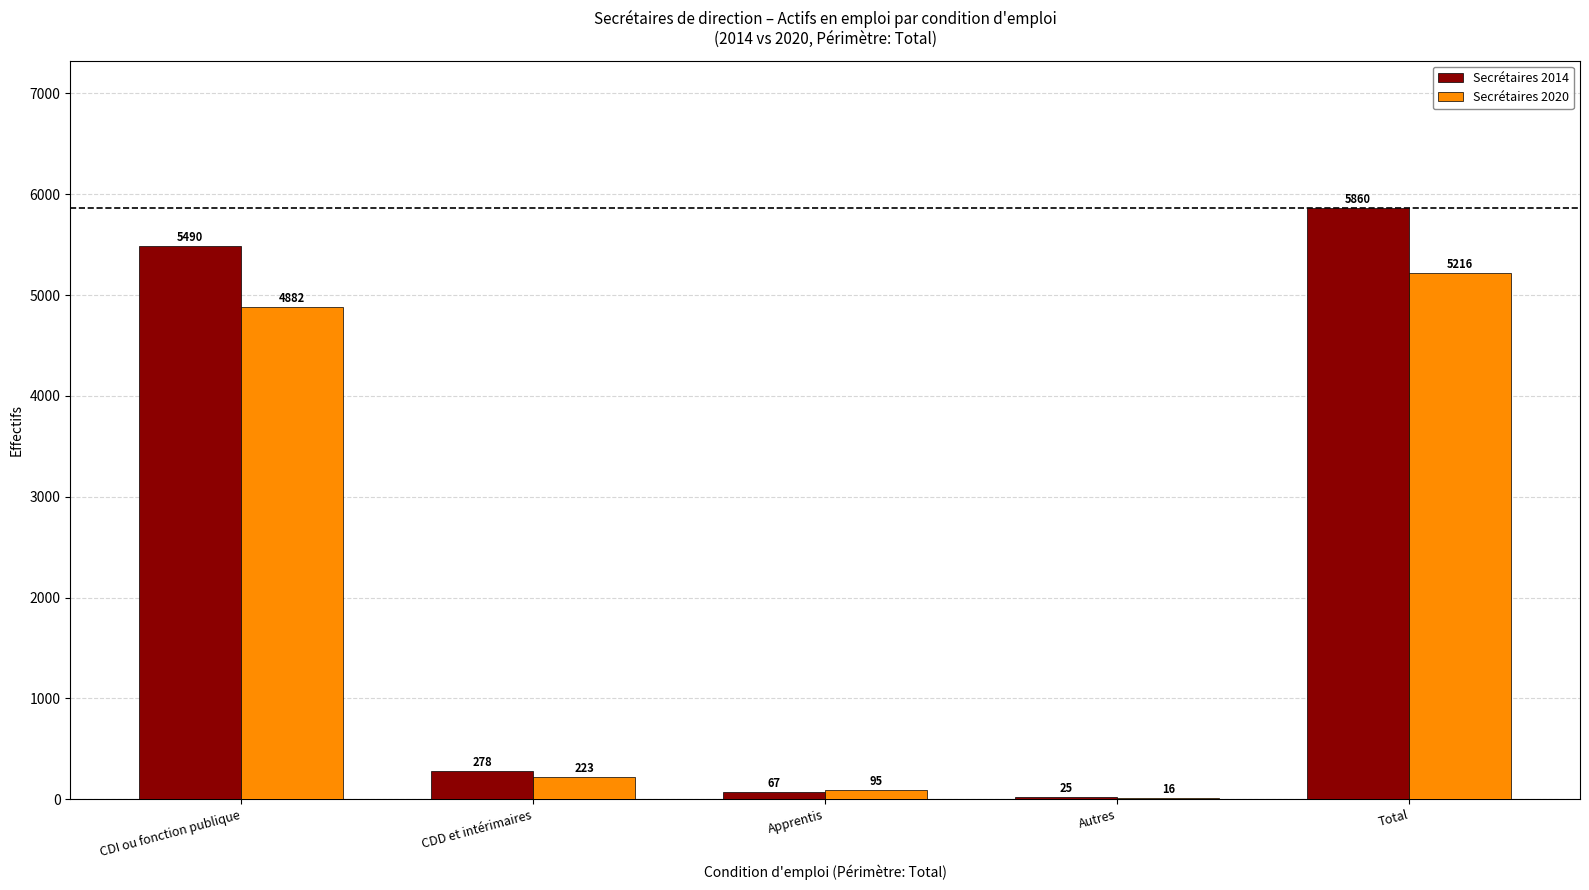

At which label is Secrétaires 2014 closest to 2942?

CDI ou fonction publique